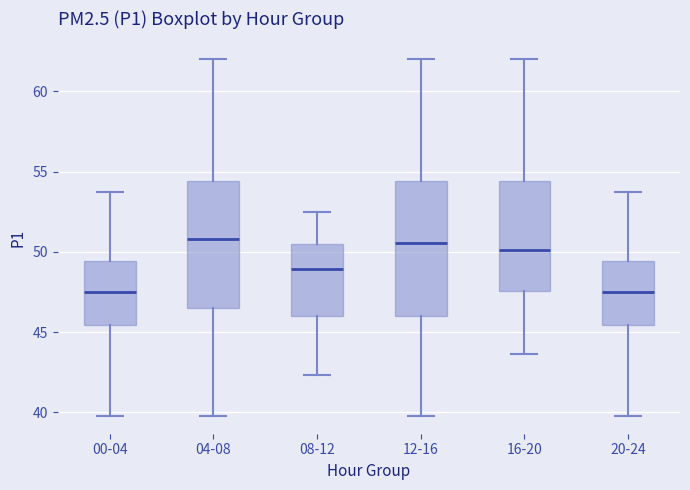

Reading left to right, read every box against the y-axis: the position of its median line, the range the box covers, and the ends of its whiskers. The values are not printed on the chart, so give them approximately, as read against the axis.

00-04: median 47.5, box 45.5 to 49.5, whiskers 40.0 to 53.5
04-08: median 51.0, box 46.5 to 54.5, whiskers 40.0 to 62.0
08-12: median 49.0, box 46.0 to 50.5, whiskers 42.5 to 52.5
12-16: median 50.5, box 46.0 to 54.5, whiskers 40.0 to 62.0
16-20: median 50.0, box 47.5 to 54.5, whiskers 43.5 to 62.0
20-24: median 47.5, box 45.5 to 49.5, whiskers 40.0 to 53.5